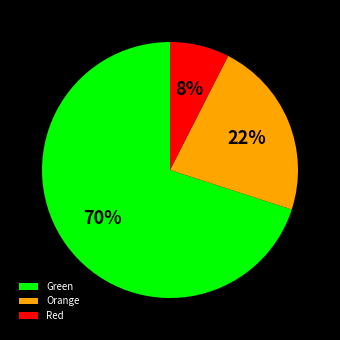

To the nearest percent, what percentage of the pie is Orange?

22%